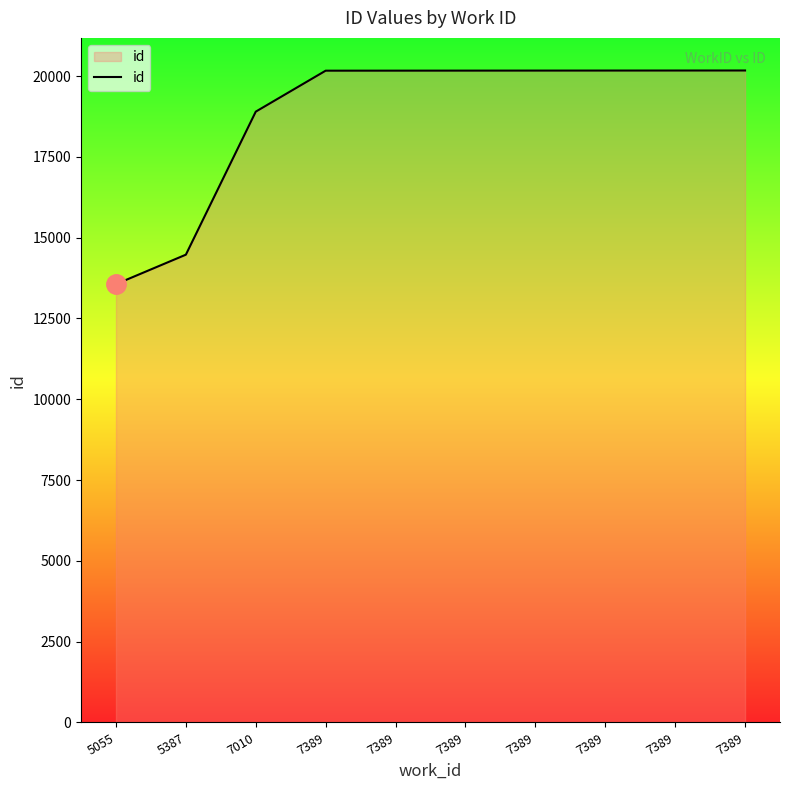

How many lines are shown in the chart?

1